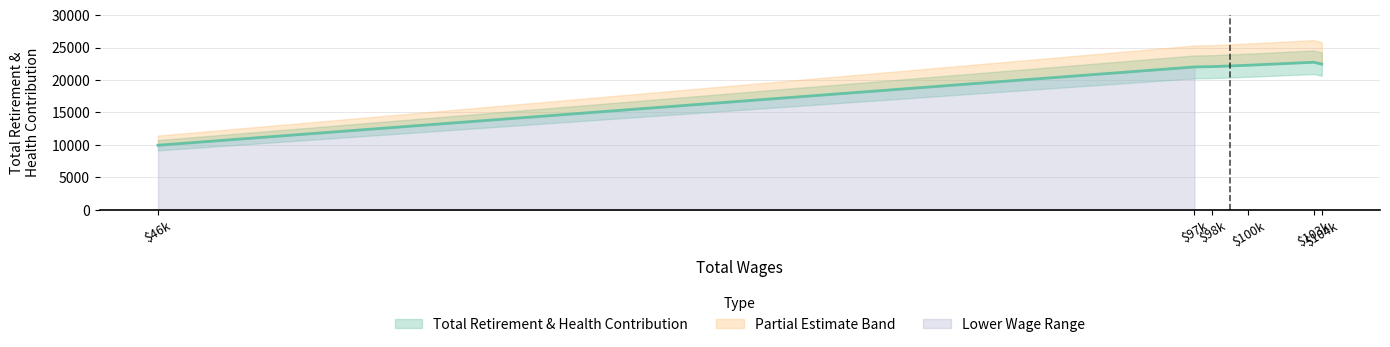

At which category does the chart reach its minimum across all series?

46248